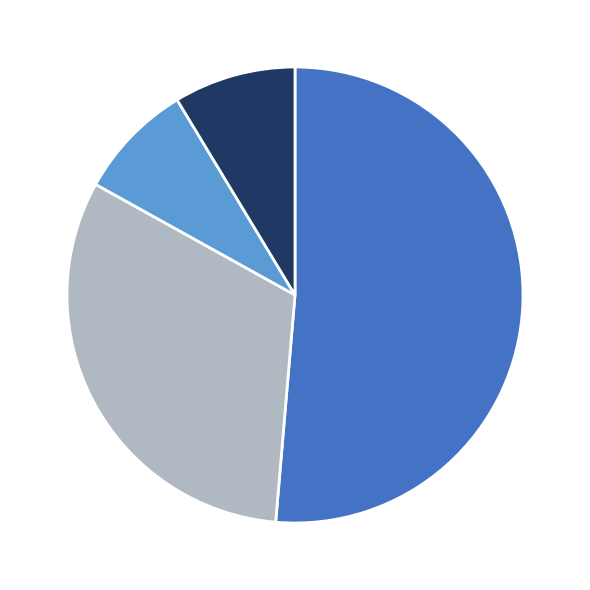

Does any single category account for the majority?

Yes